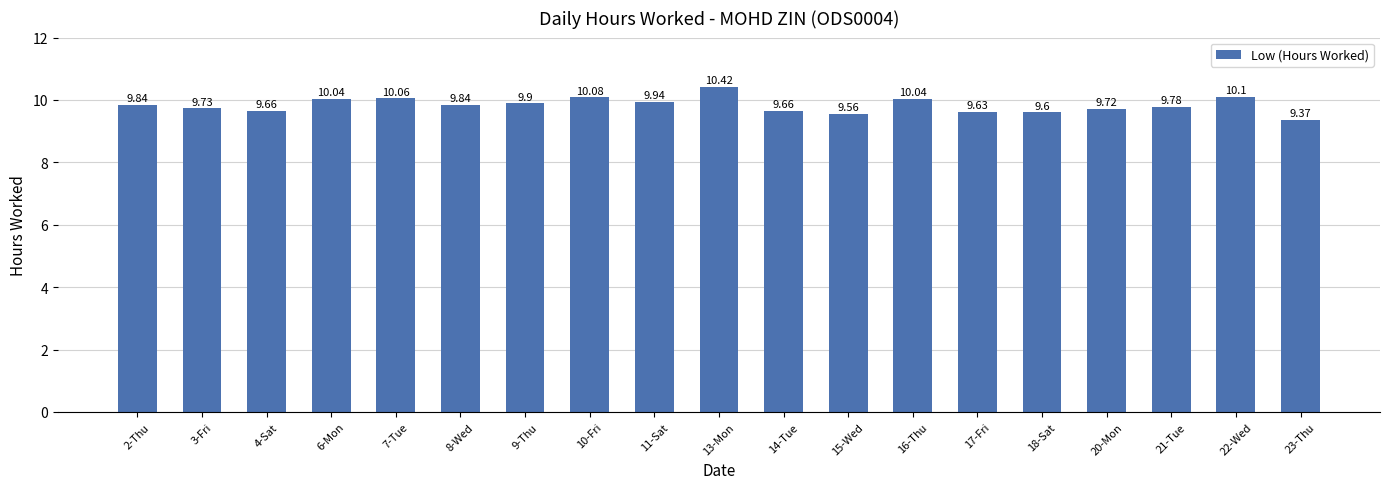

What is the label of the 7th bar from the left?

9-Thu